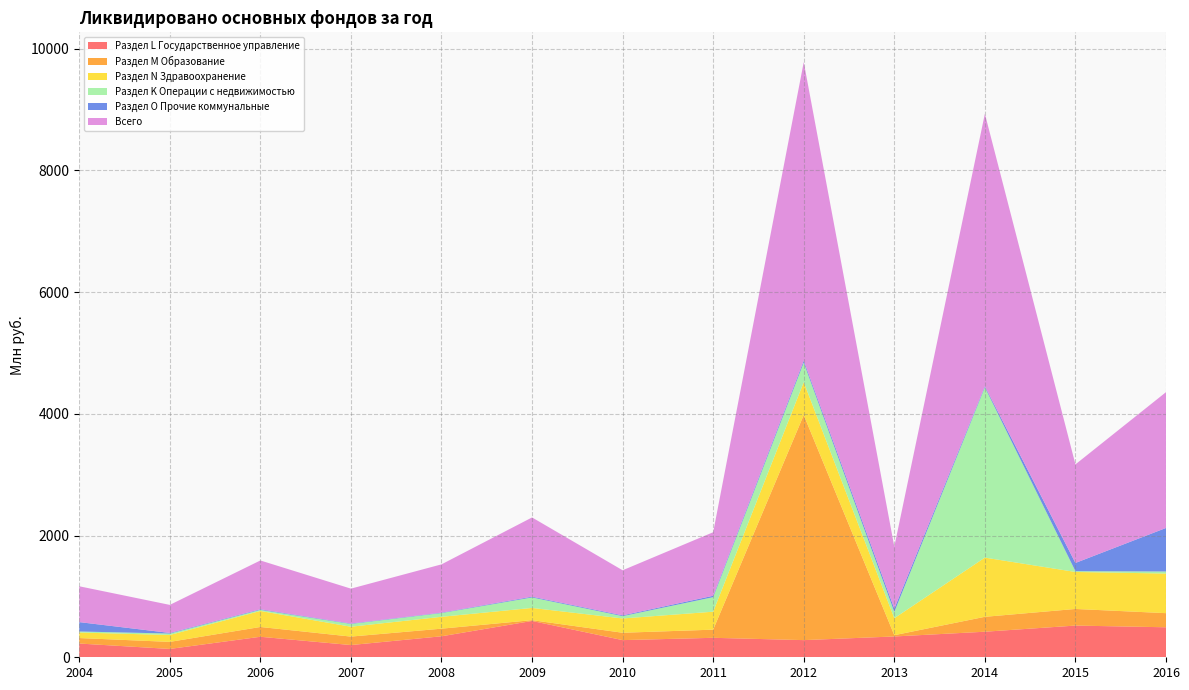

Reading right to left, extract all data points from this chart.

Раздел L Государственное управление: 493	521	420	342	282	320	282	597	345	201	337	137	226
Раздел M Образование: 232	273	245	21	3699	134	121	13	125	139	161	116	90
Раздел N Здравоохранение: 651	608	973	279	540	295	235	201	195	162	263	113	91
Раздел K Операции с недвижимостью: 34	13	2799	103	321	239	38	172	62	46	18	24	17
Раздел O Прочие коммунальные: 715	135	18	55	33	23	13	13	7	7	10	10	154
Всего: 2232	1620	4477	1018	4906	1044	741	1302	793	573	802	461	589